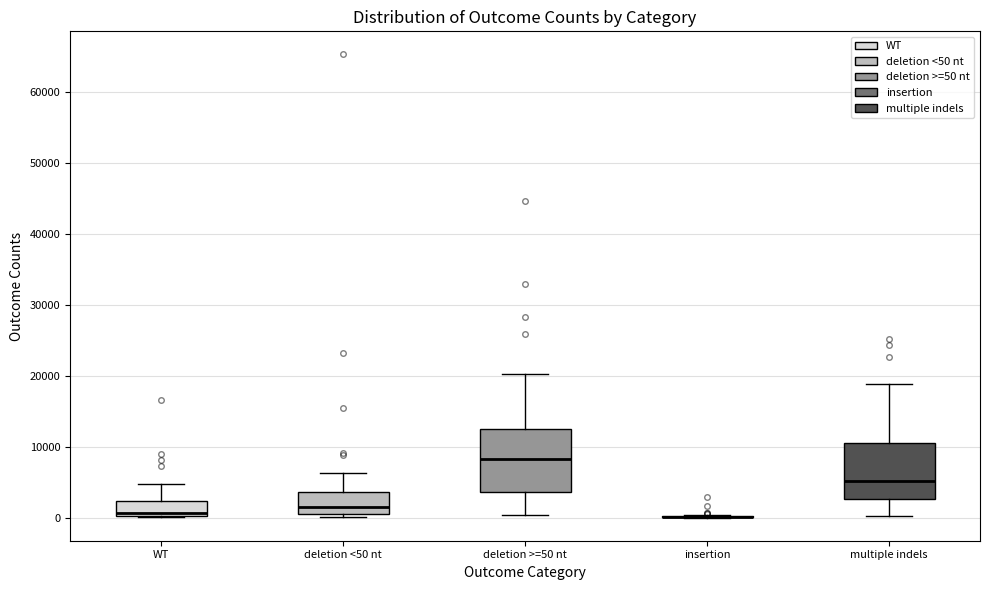

Reading left to right, read every box against the y-axis: the position of its median line, the range the box covers, and the ends of its whiskers. The values are not printed on the chart, so give them approximately, as read against the axis.

WT: median 1000, box 0 to 2000, whiskers 0 to 5000
deletion <50 nt: median 2000, box 1000 to 4000, whiskers 0 to 6000
deletion >=50 nt: median 8000, box 4000 to 12000, whiskers 0 to 20000
insertion: box collapsed to a line at 0, whiskers 0 to 0
multiple indels: median 5000, box 3000 to 11000, whiskers 0 to 19000